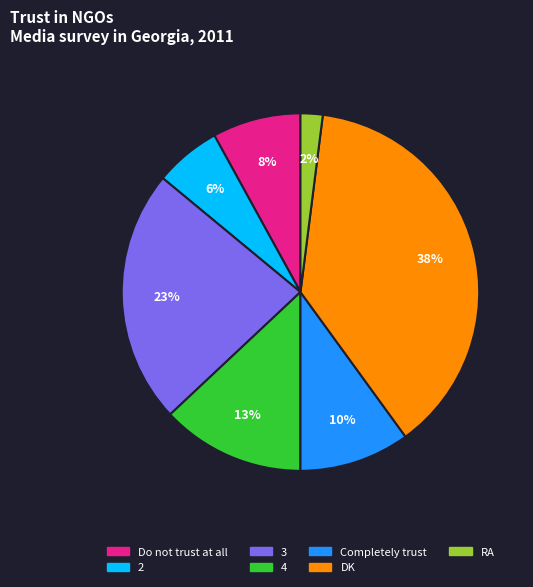

To the nearest percent, what is the difference between the Completely trust and 3 slice percentages?

13%